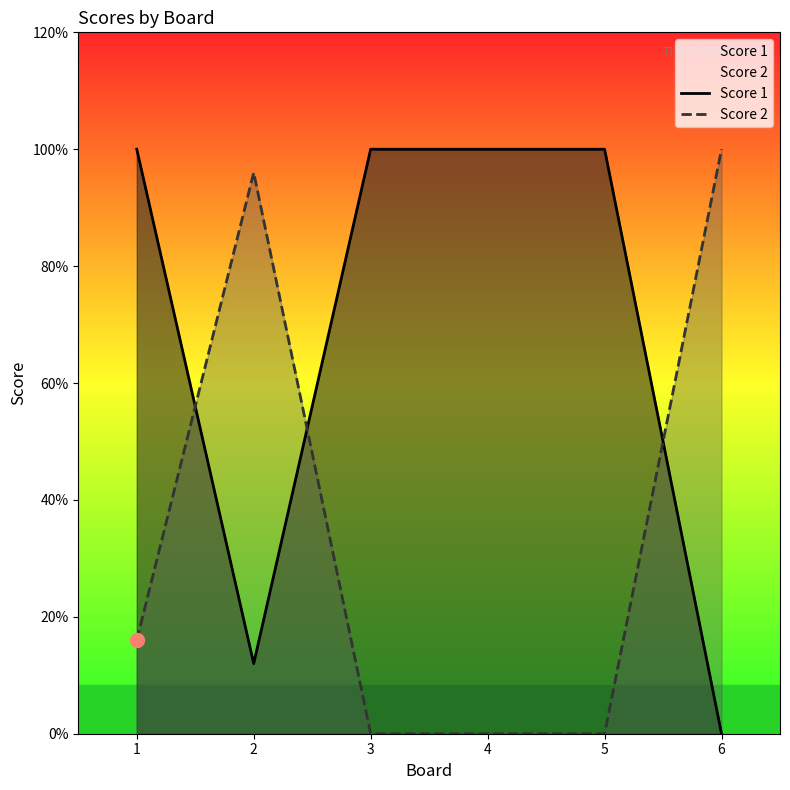

How many intersections are there between Score 2 and Score 1?

3